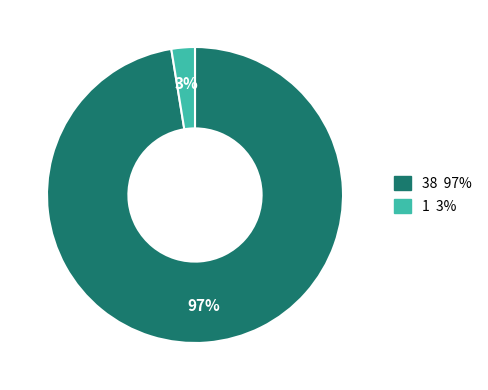

Is there a majority slice in this chart?

Yes